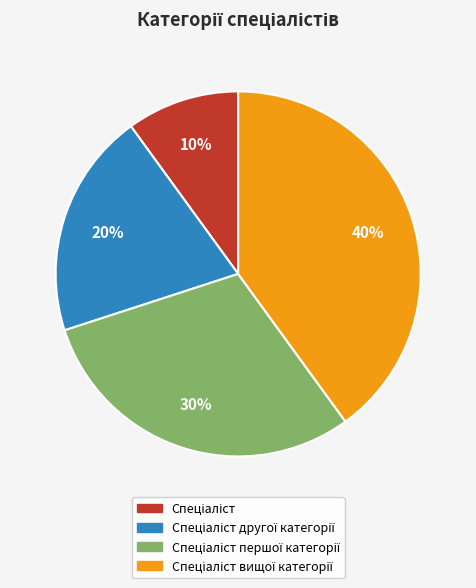

To the nearest percent, what is the average slice percentage?

25%